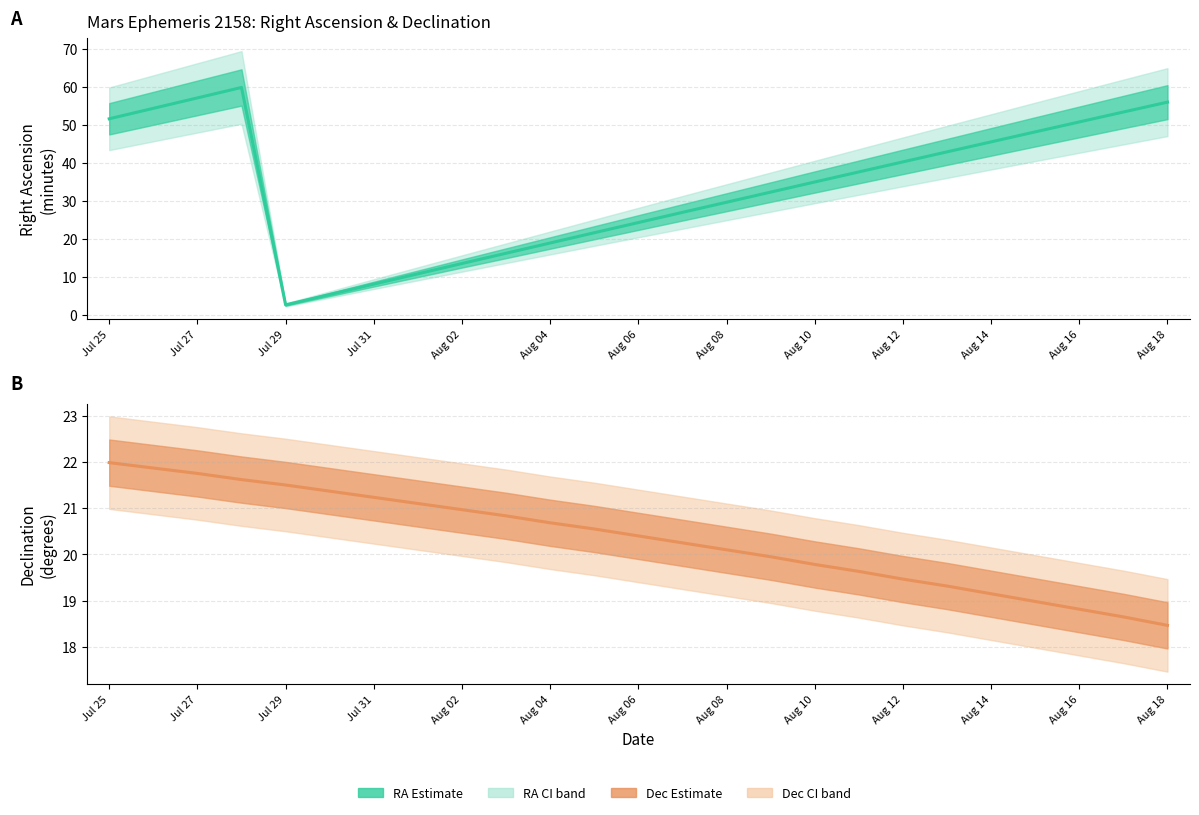

How many values in the Declination (deg) series exceed 20?

15